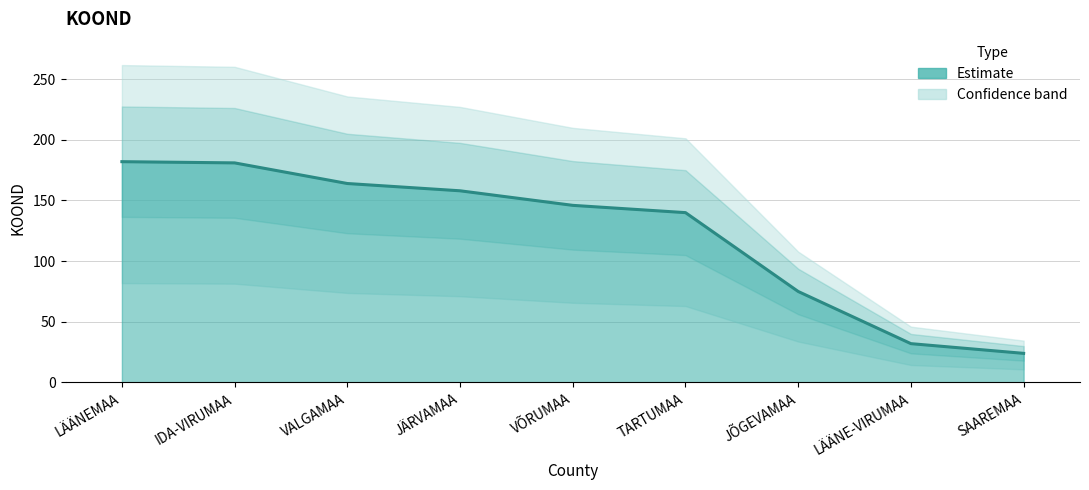

What is the change in value from VÕRUMAA to SAAREMAA?

-122